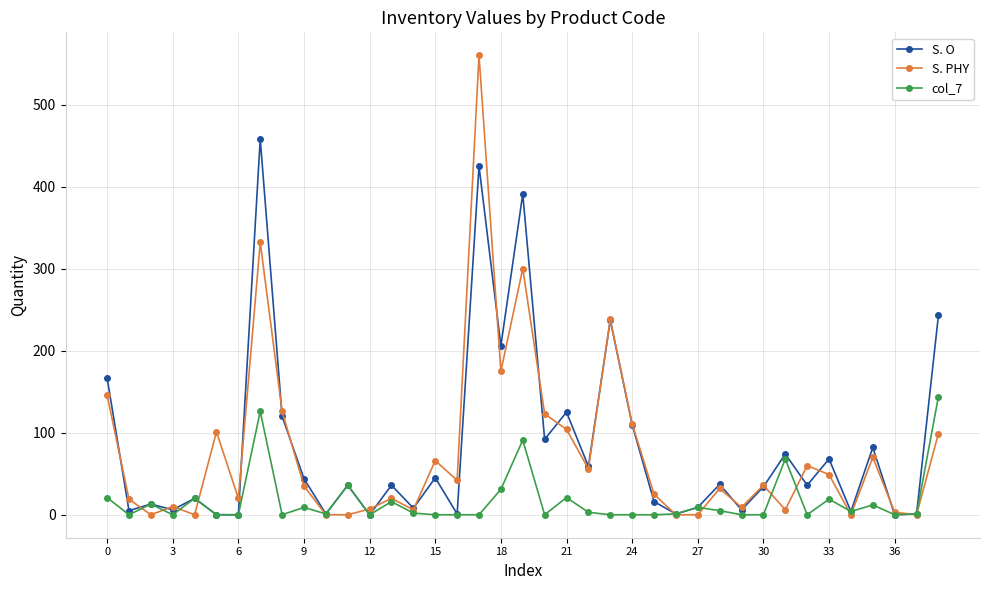

Rank the series by their maximum value, from lowest to highest.

col_7, S. O, S. PHY